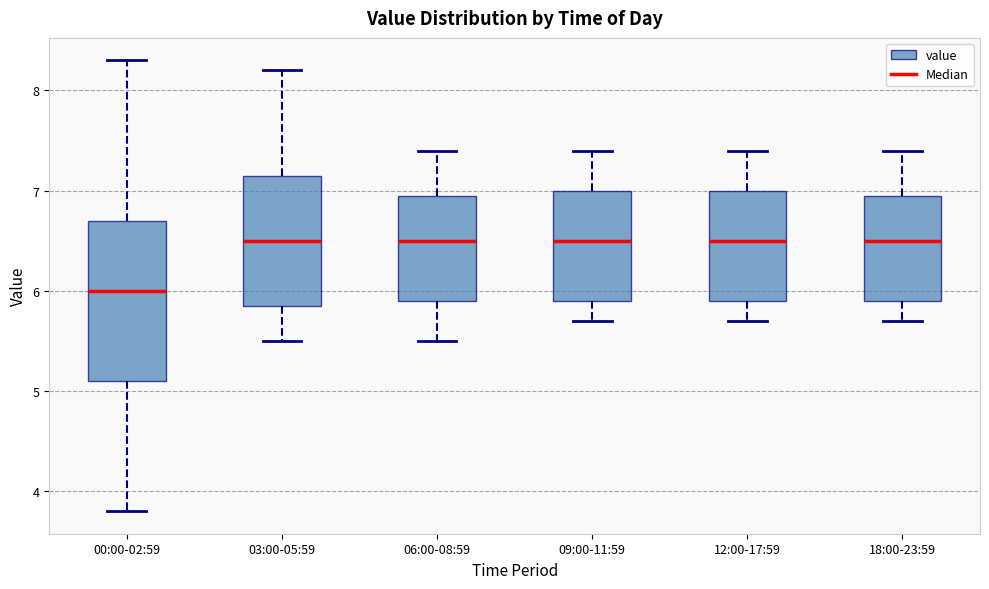

Reading left to right, read every box against the y-axis: the position of its median line, the range the box covers, and the ends of its whiskers. The values are not printed on the chart, so give them approximately, as read against the axis.

00:00-02:59: median 6.0, box 5.1 to 6.7, whiskers 3.8 to 8.3
03:00-05:59: median 6.5, box 5.9 to 7.2, whiskers 5.5 to 8.2
06:00-08:59: median 6.5, box 5.9 to 7.0, whiskers 5.5 to 7.4
09:00-11:59: median 6.5, box 5.9 to 7.0, whiskers 5.7 to 7.4
12:00-17:59: median 6.5, box 5.9 to 7.0, whiskers 5.7 to 7.4
18:00-23:59: median 6.5, box 5.9 to 7.0, whiskers 5.7 to 7.4